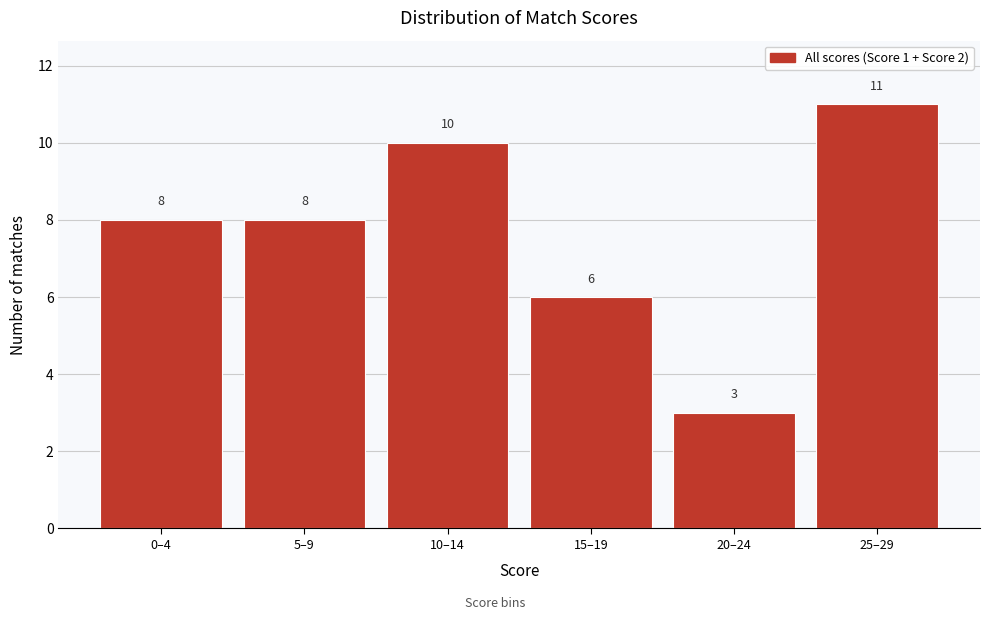

Reading left to right, what are all the values shown in this chart?

0–4=8	5–9=8	10–14=10	15–19=6	20–24=3	25–29=11